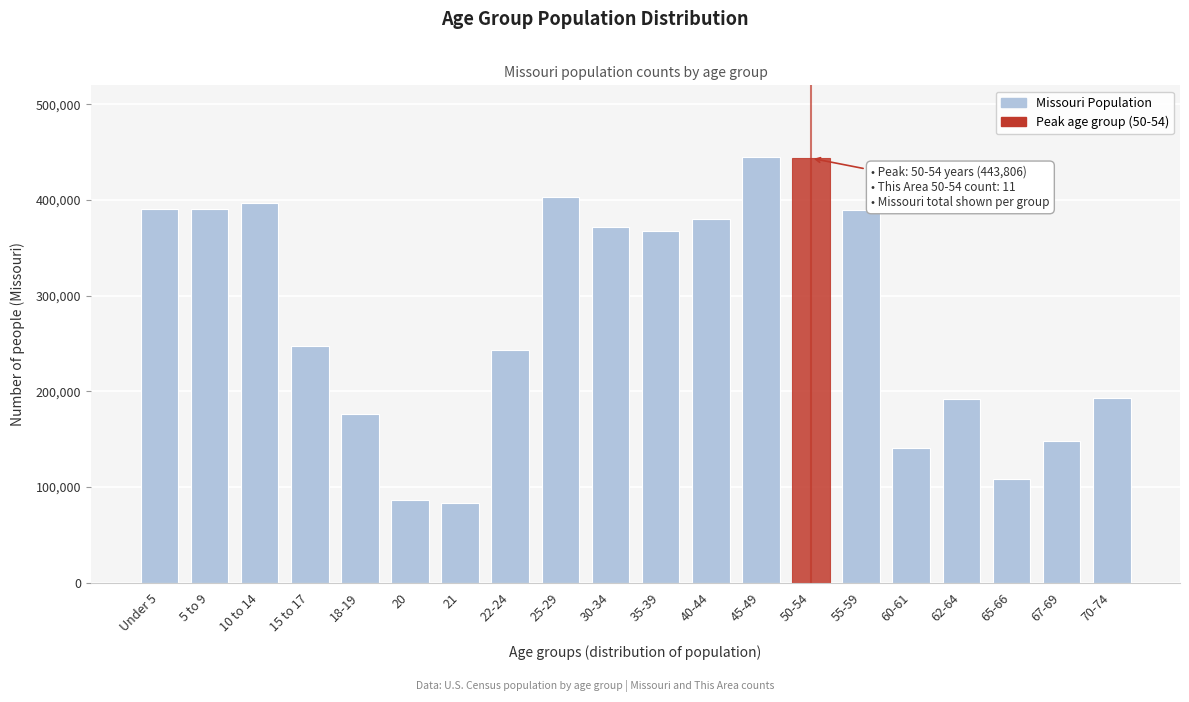

What is the minimum value shown in the chart?

83511